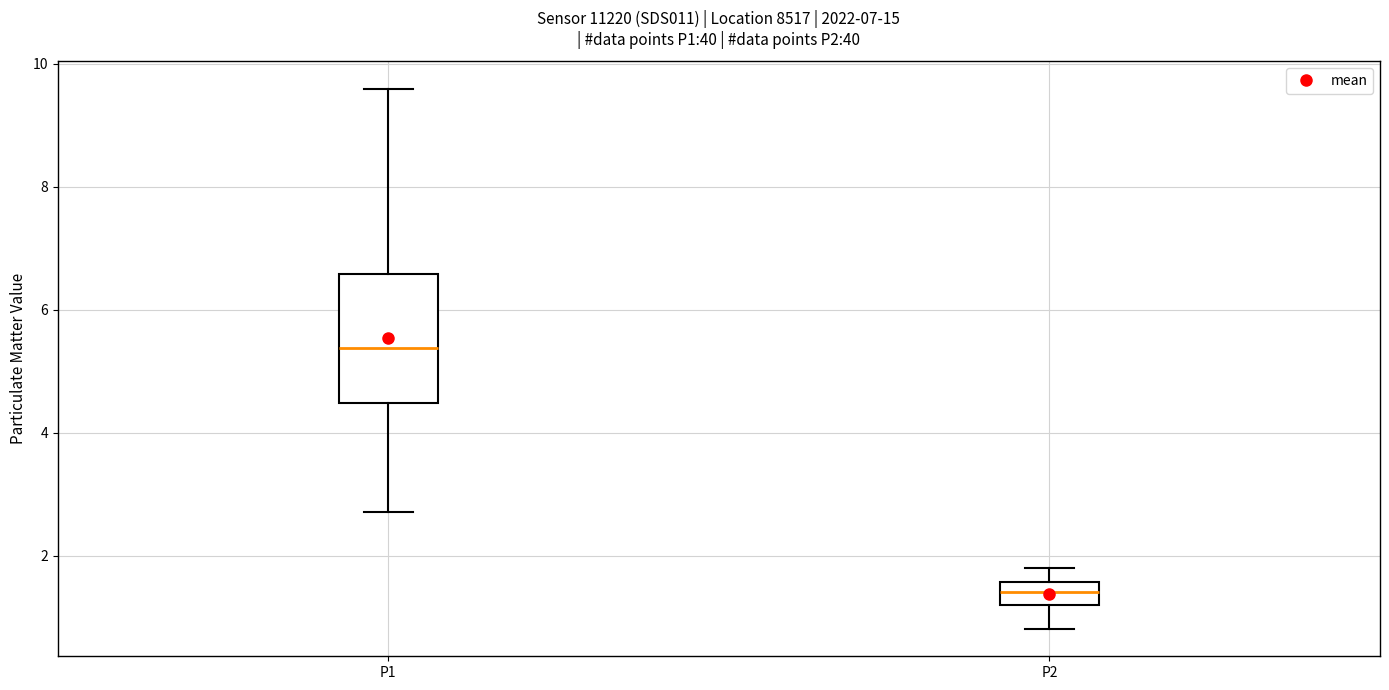

Where does the upper whisker of the box for P2 end on the y-axis? The values are not printed on the chart, so give them approximately, as read against the axis.

1.8